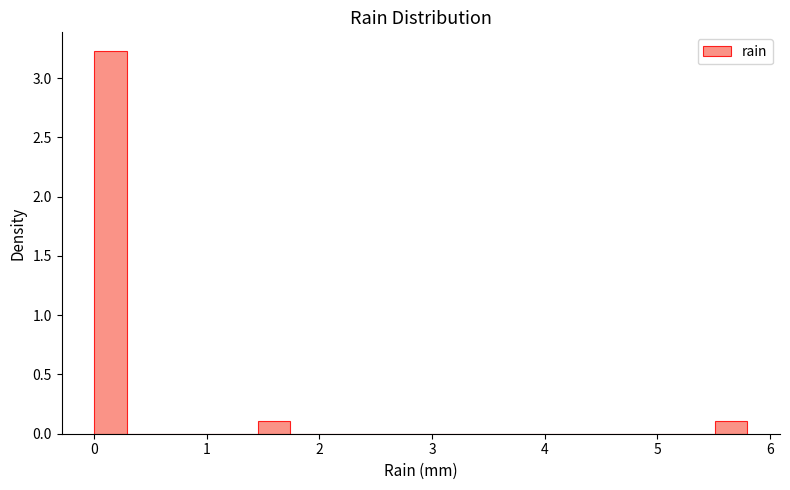

Around what value on the x-axis is the tallest bar? Give the approximate position of its centre, as read against the axis.

0.1